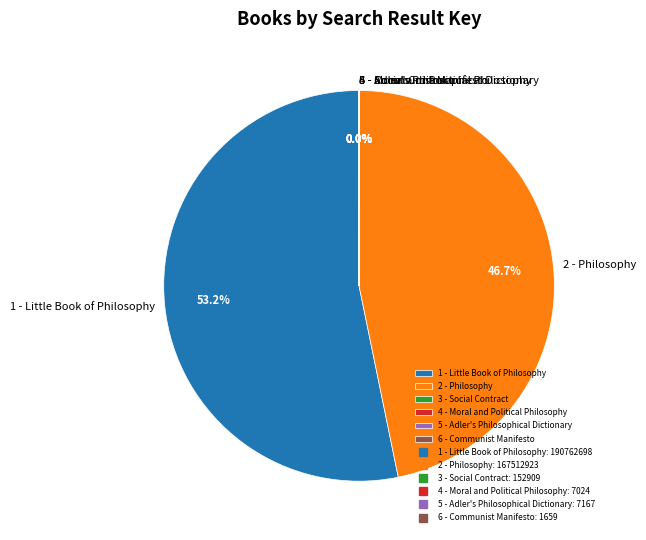

Which slice is the largest?

1 - Little Book of Philosophy